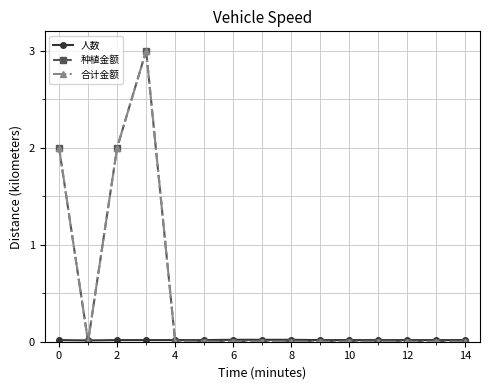

What is the greatest value displayed?

3.0